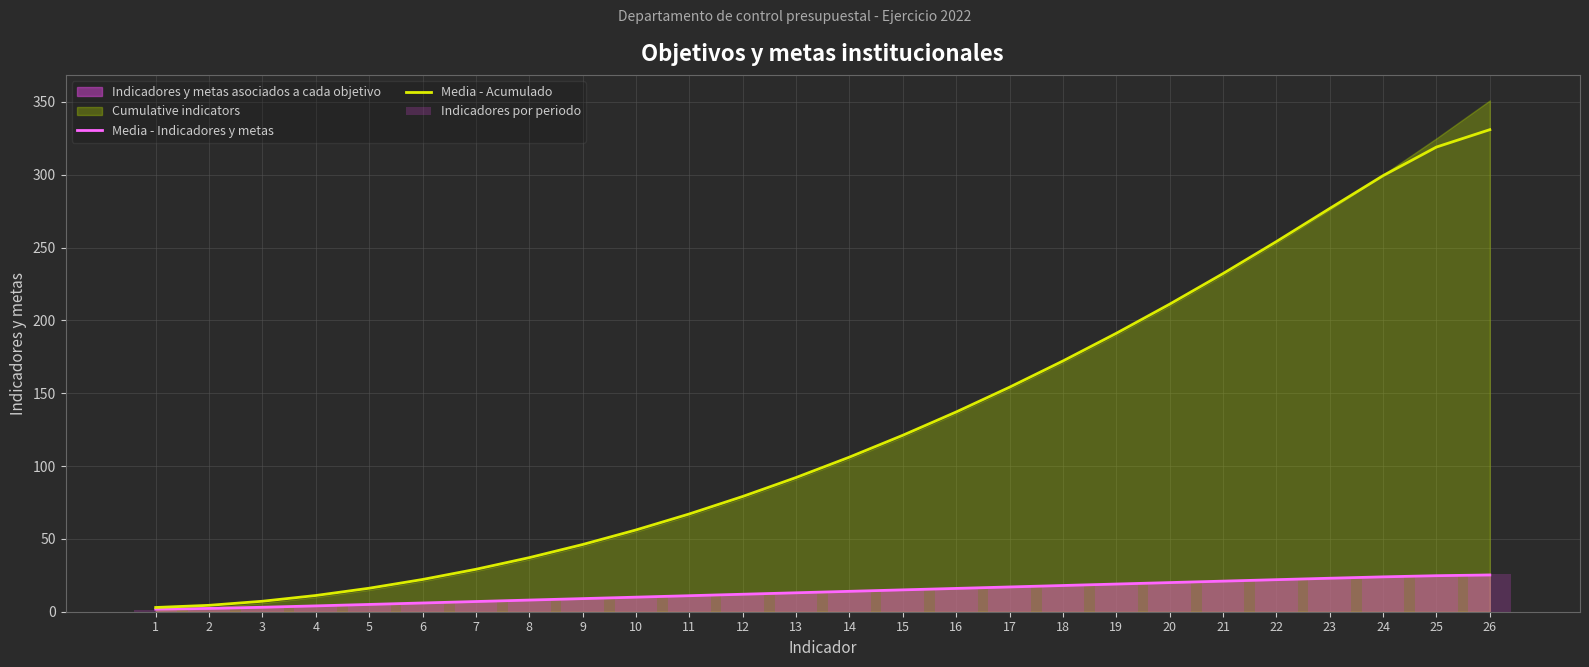

What is the smallest value displayed?

1.0